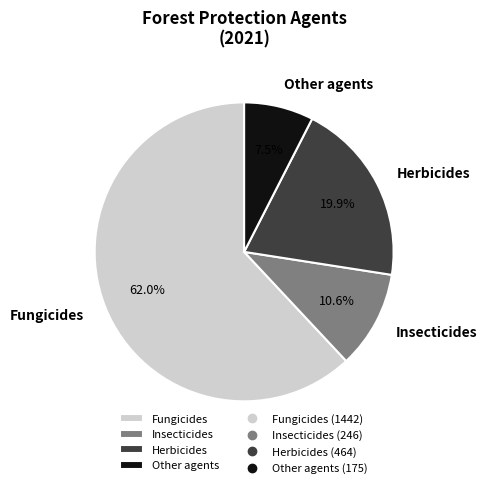

Which has a higher value, Fungicides or Herbicides?

Fungicides